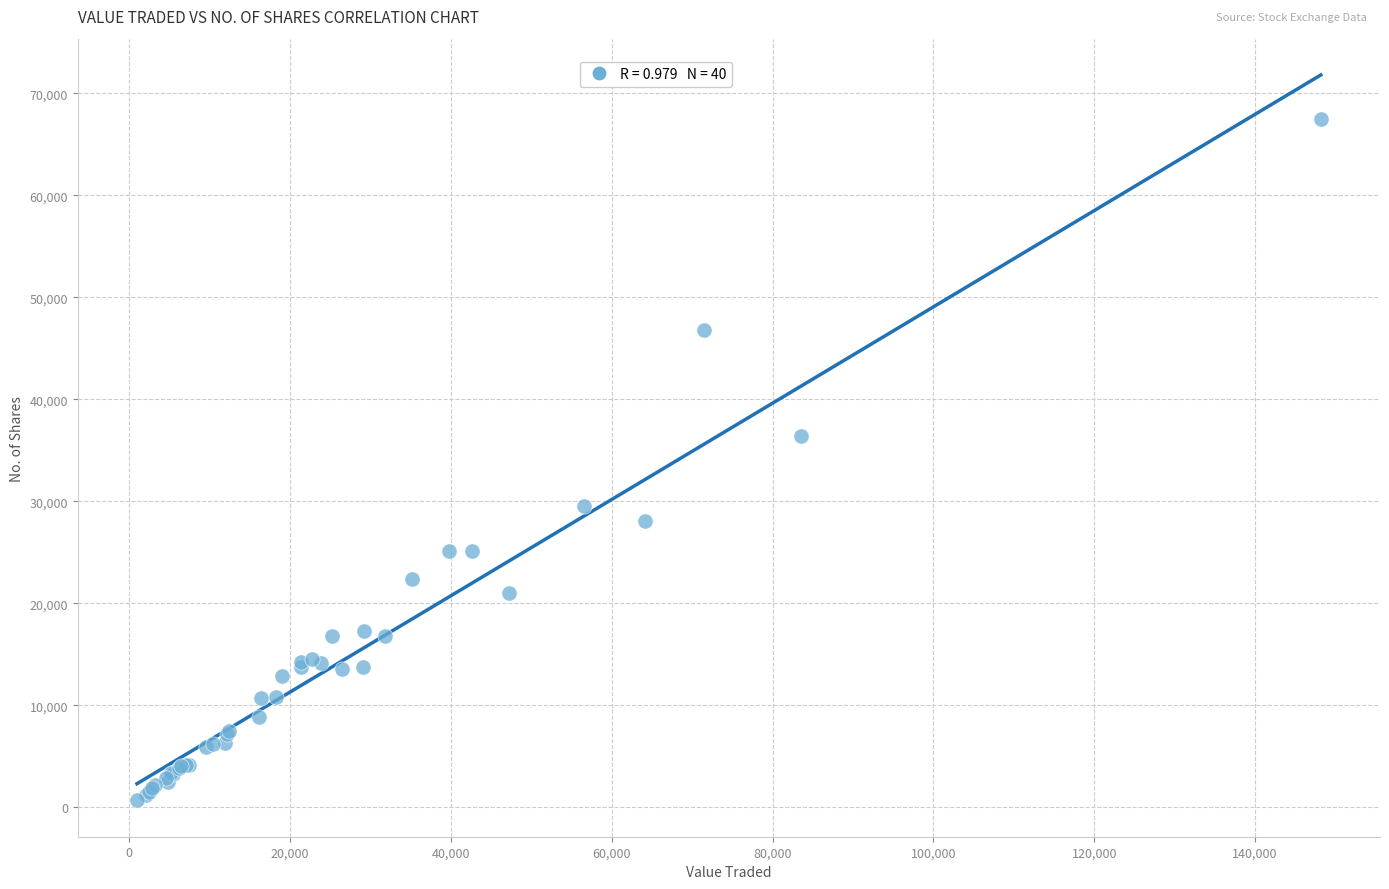

What Y value in the scatter plot is closest to 34076?

36448